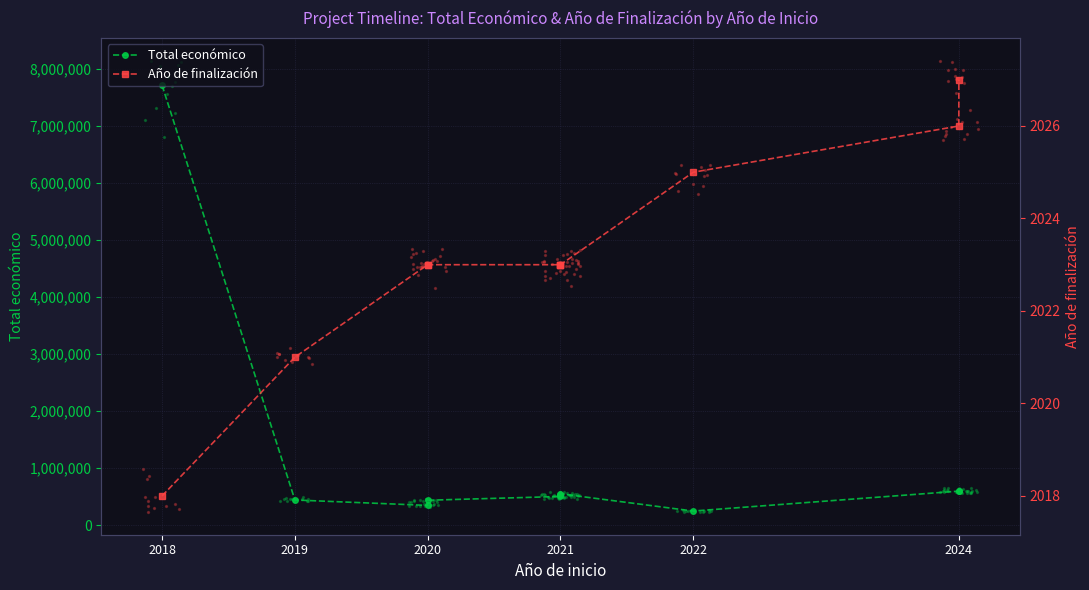

Which series contains the lowest Y value?

Año de finalización